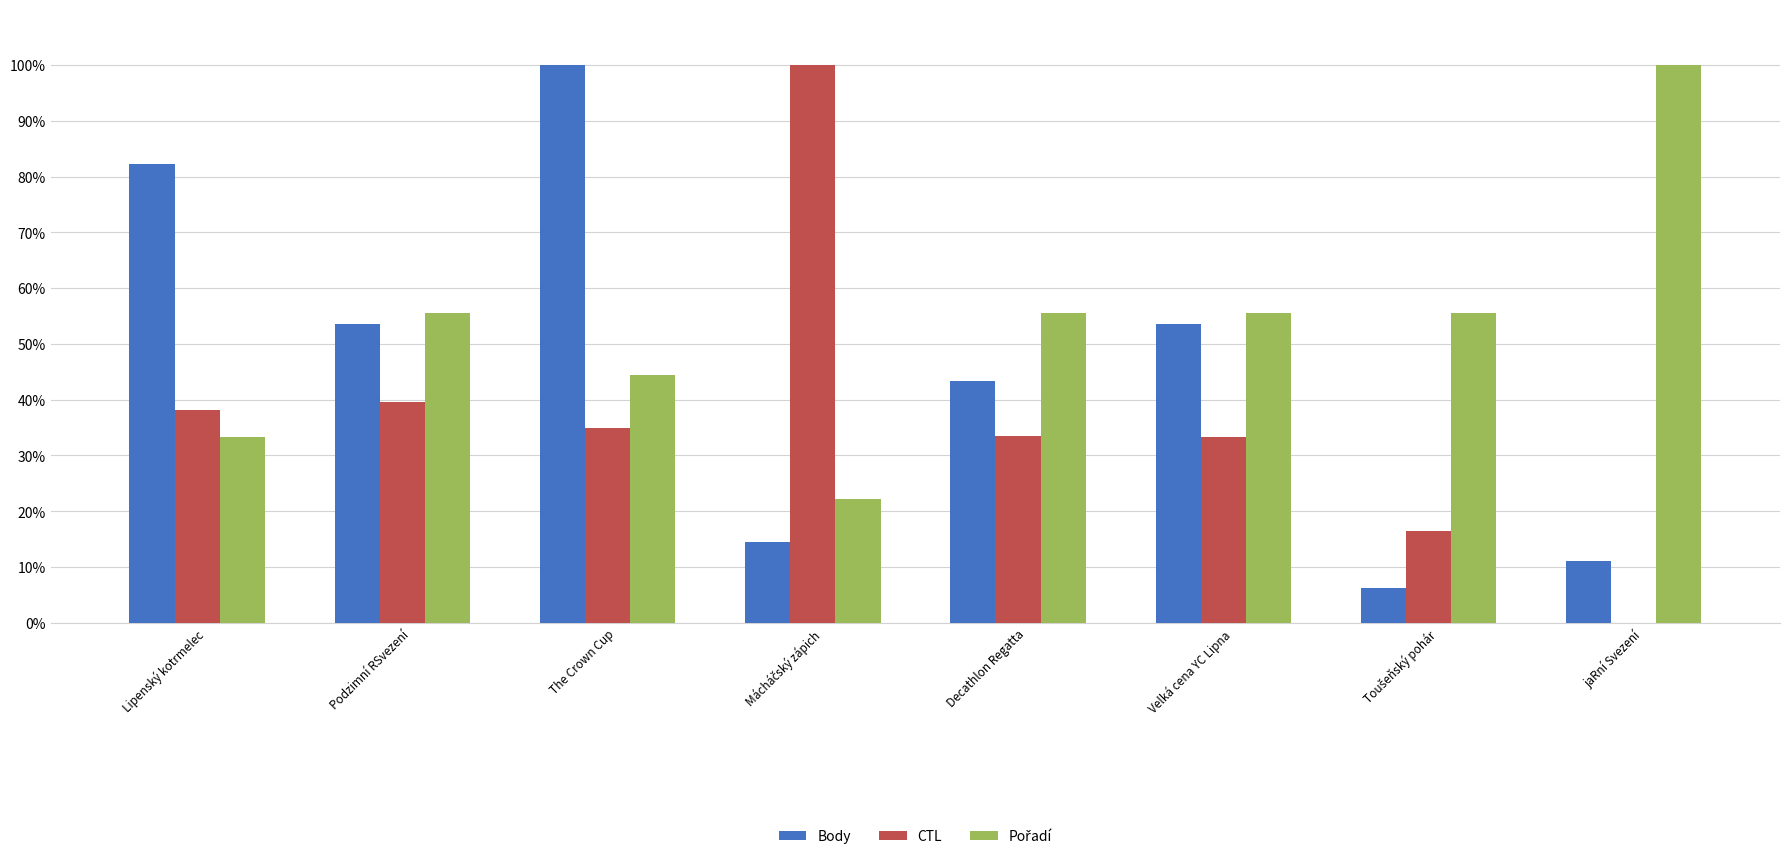

What is the highest value of the CTL series?

100.0